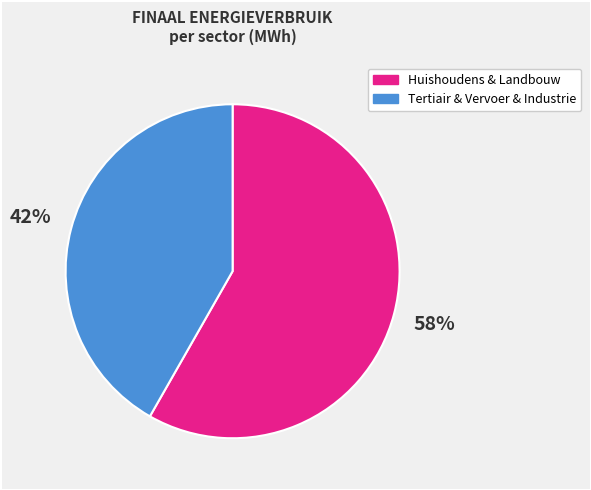

To the nearest percent, what is the difference between the largest and smallest slice percentages?

16%